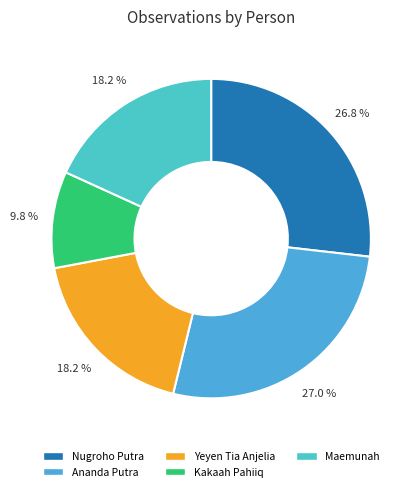

To the nearest percent, what percentage of the pie is Kakaah Pahiiq?

10%